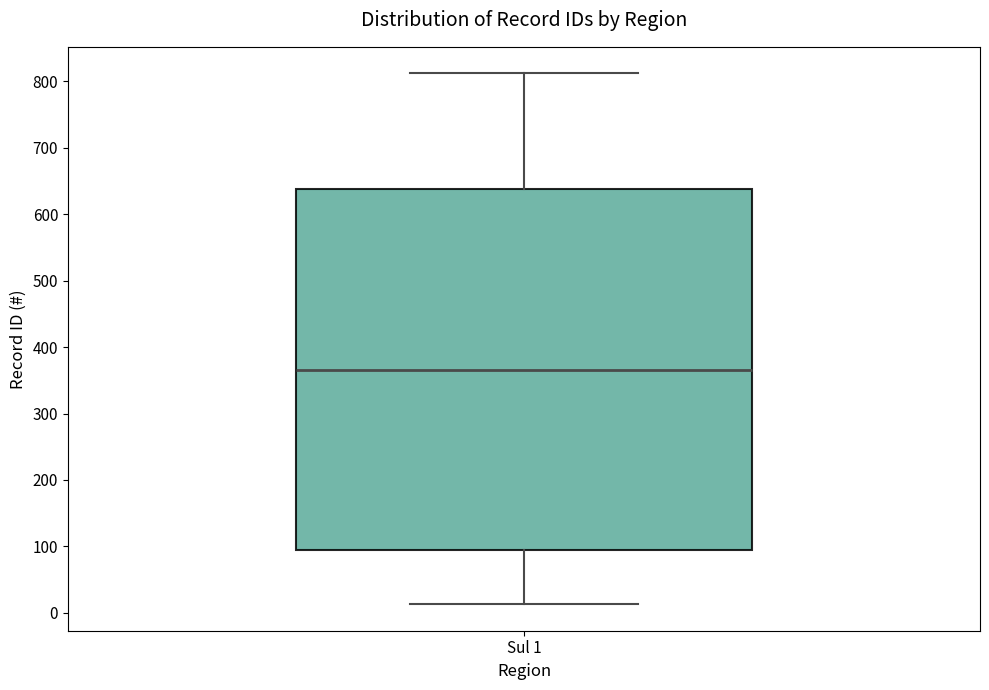

Transcribe this box plot: give where the median line is, the range the box spans, and where the two whiskers end, as read against the y-axis. The values are not printed on the chart, so give them approximately, as read against the axis.

median 370, box 90 to 640, whiskers 10 to 810